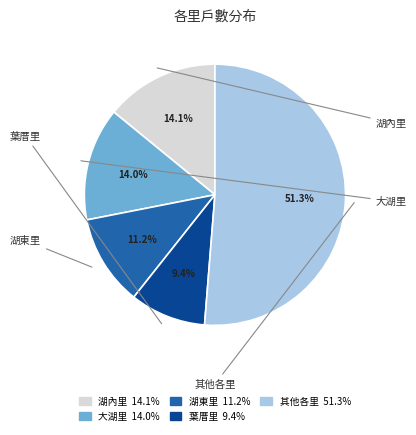

Is there any slice that represents more than half of the pie?

Yes